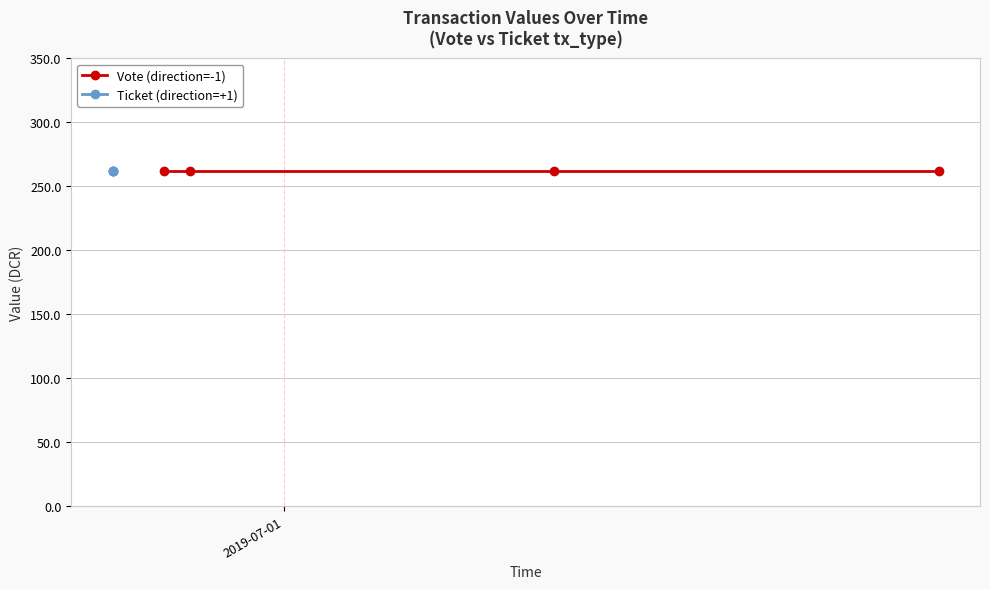

How many values in the Vote series exceed 1562775152?

1